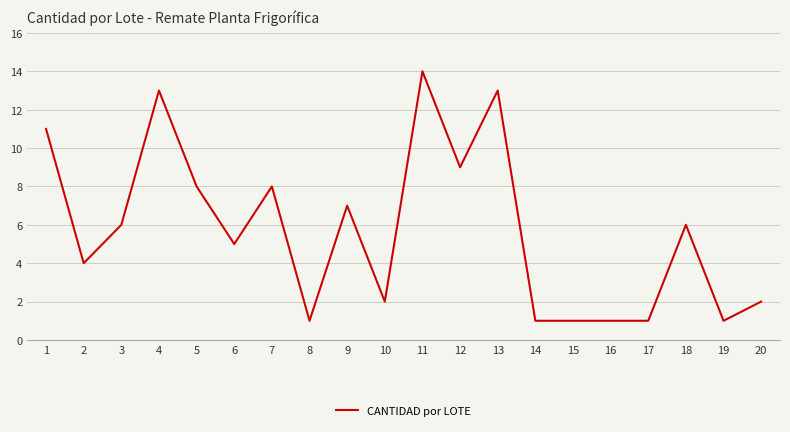

What is the average value?

6